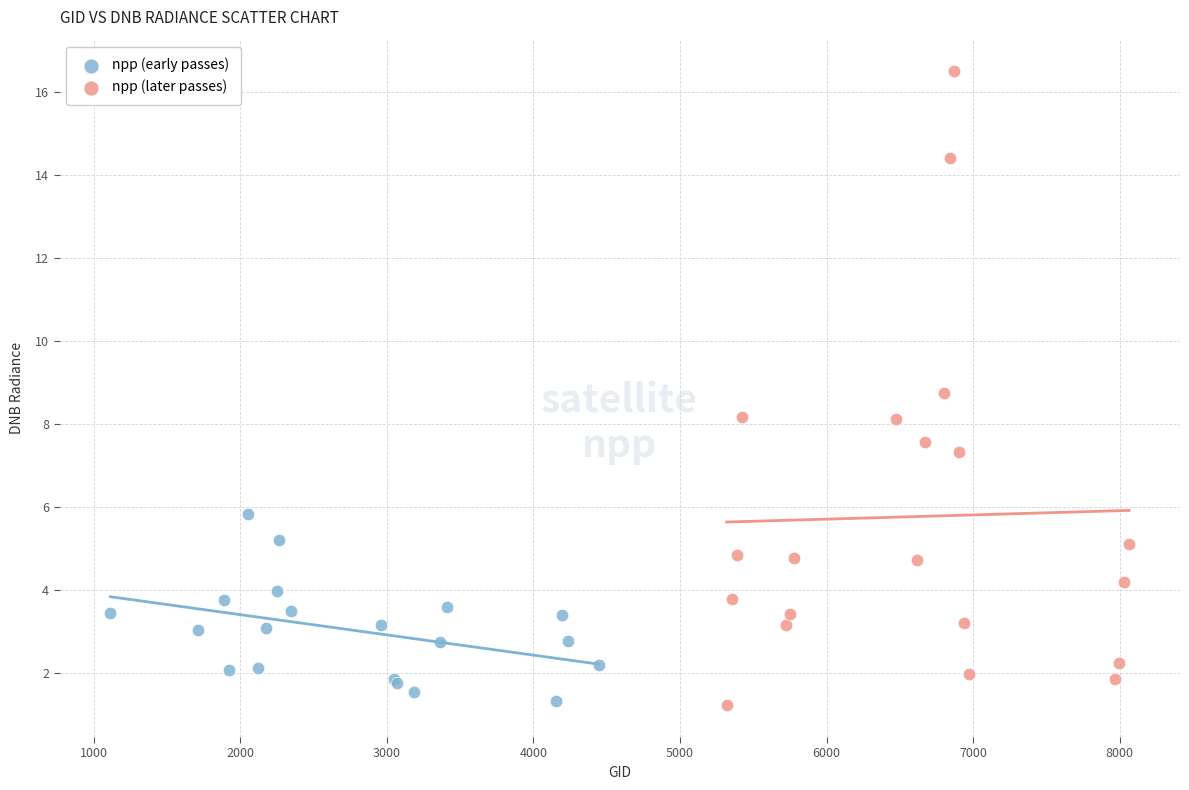

What are all the series names shown in the legend?

npp (early passes), npp (later passes)